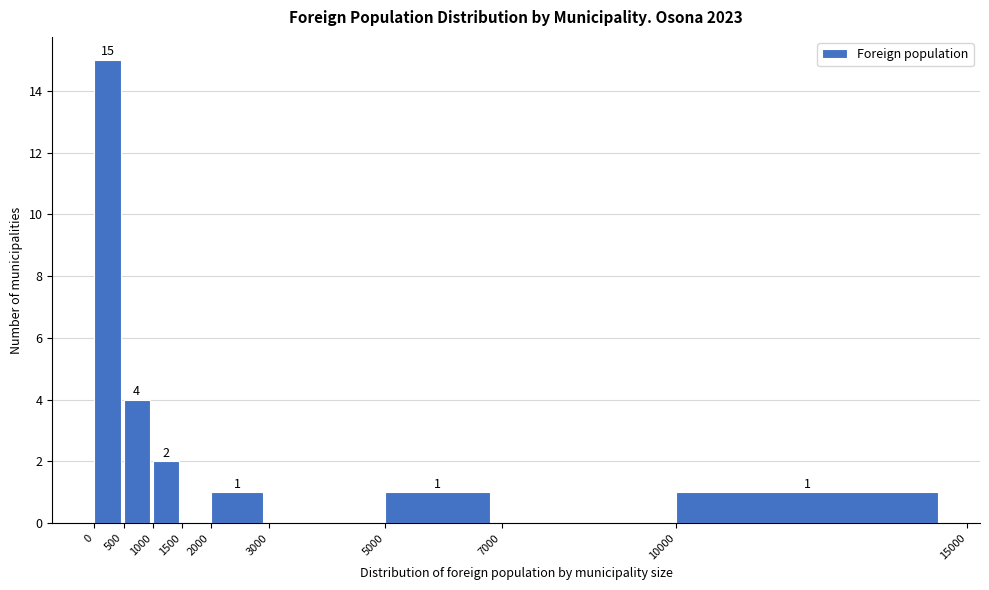

Which range on the x-axis has the tallest bar?

0 to 500